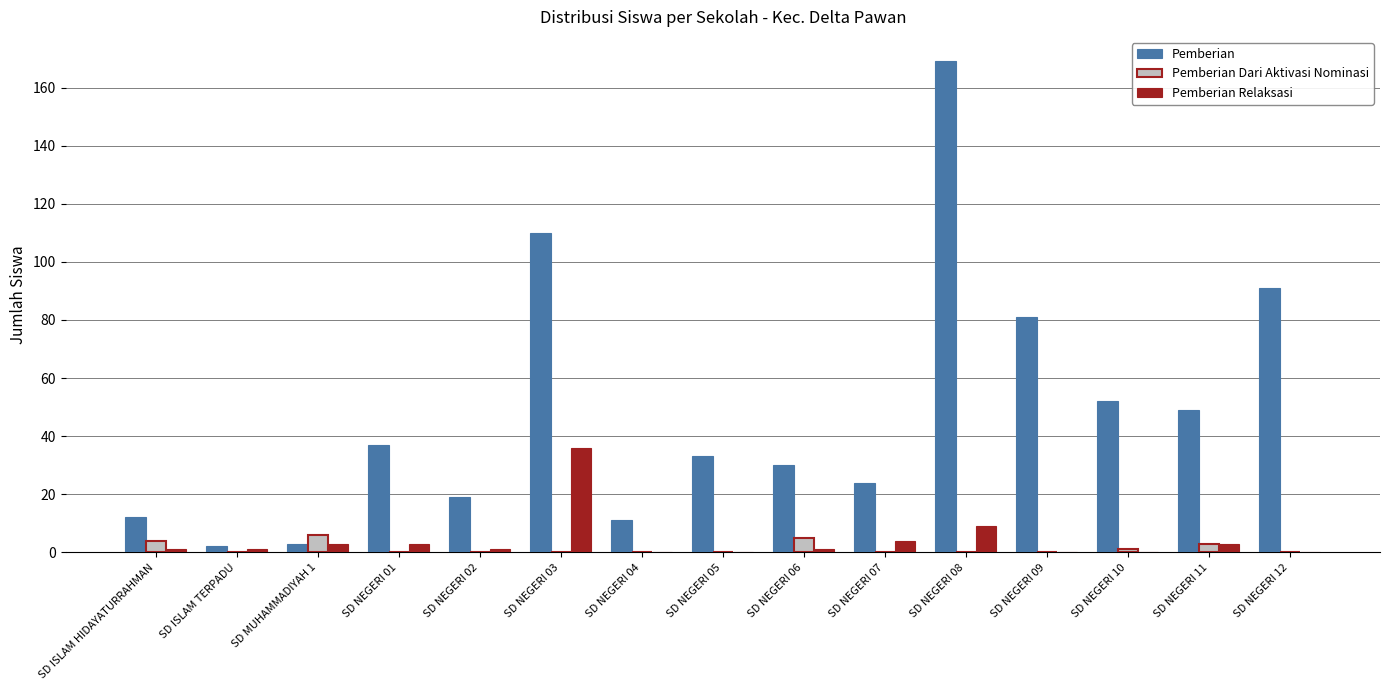

What is the sum of all Pemberian Dari Aktivasi Nominasi values?

19